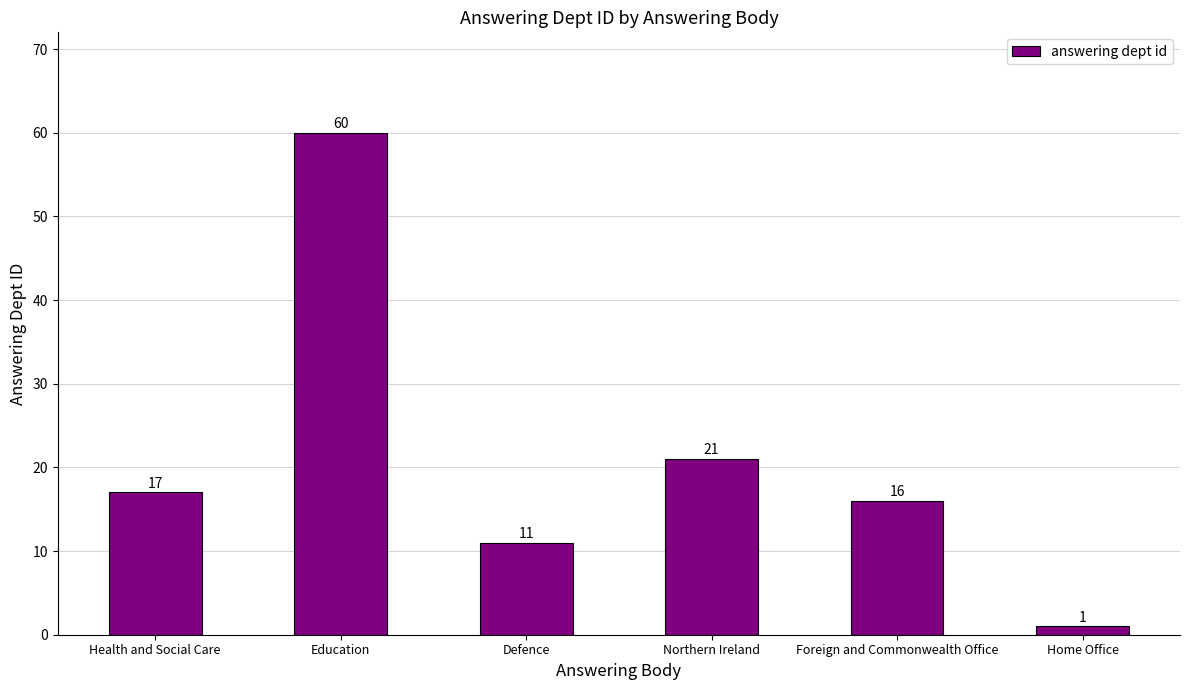

What is the difference between the values at Health and Social Care and Foreign and Commonwealth Office?

1